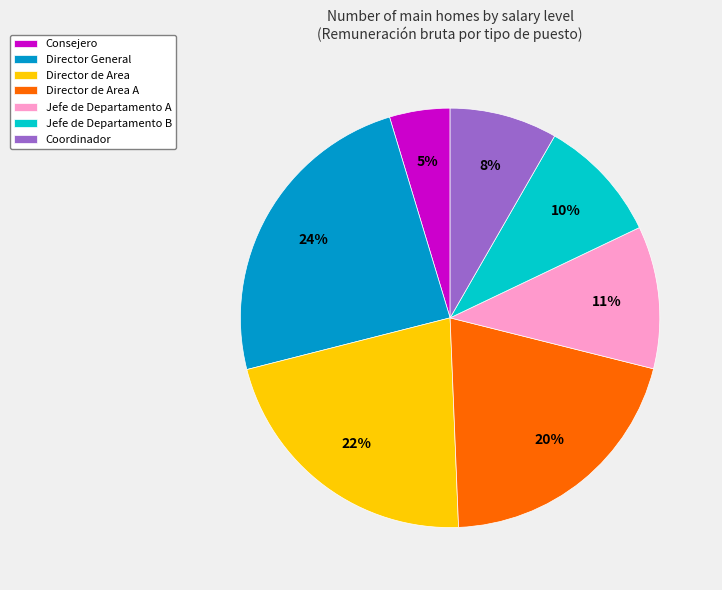

To the nearest percent, what is the combined percentage of Director General and Consejero?

29%